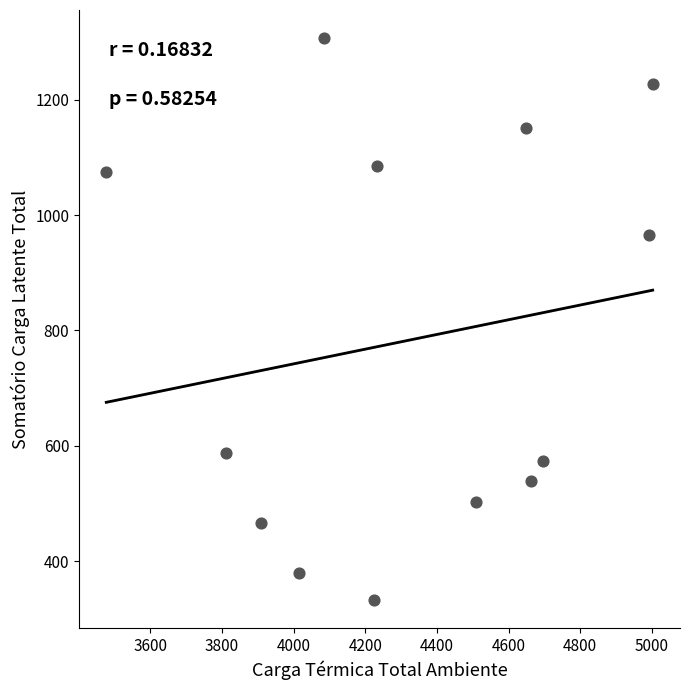

What Y value in the scatter plot is closest to 819?

966.2